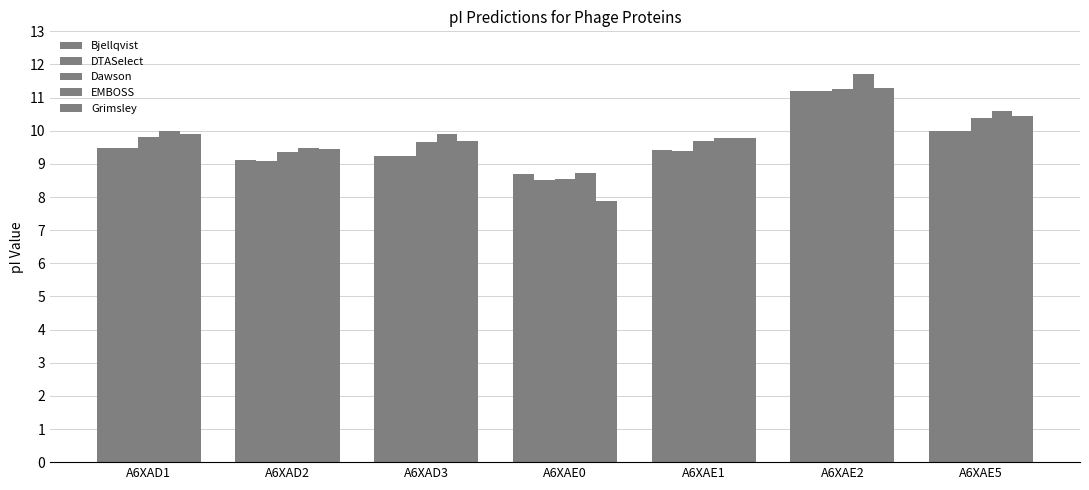

At which category is the sum across all series the highest?

A6XAE2